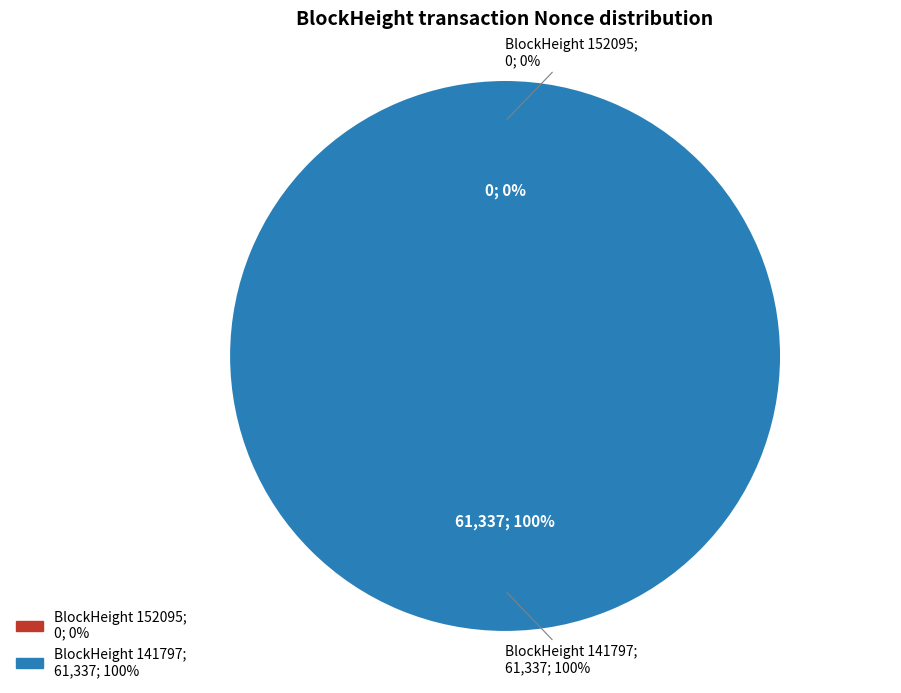

To the nearest percent, what is the difference between the 141797 and 152095 slice percentages?

100%